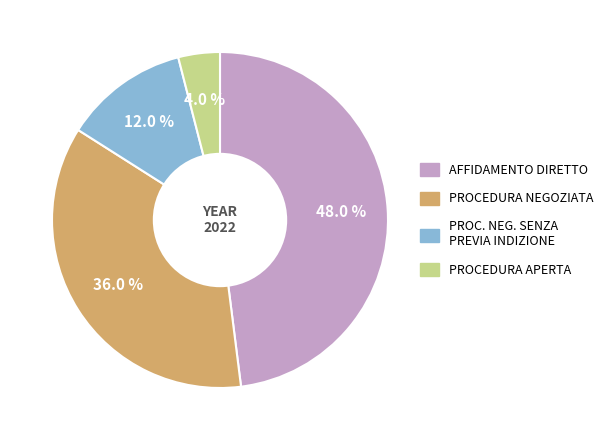

Does any single category account for the majority?

No